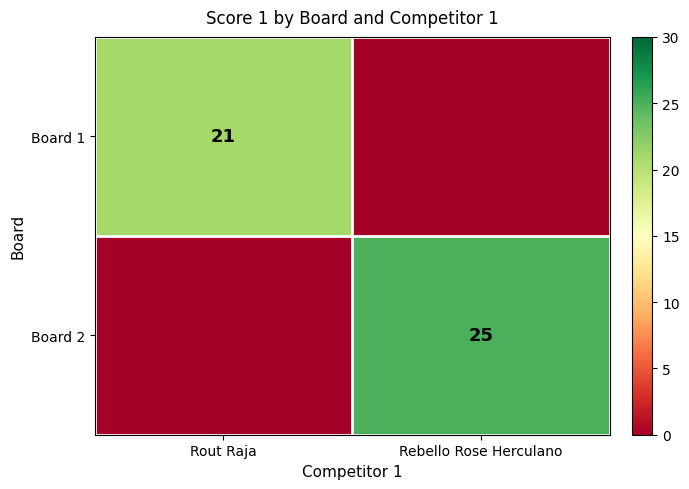

True or false: Board 2 has a value of 15 at Rebello Rose Herculano.

False